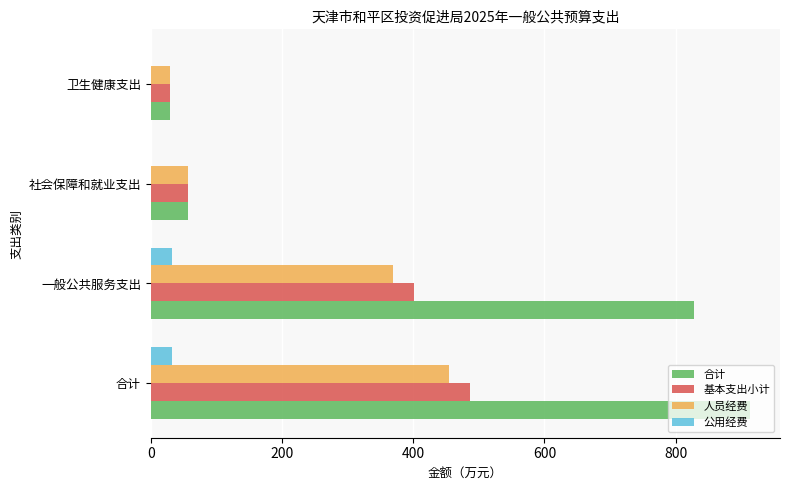

How many distinct data groups are displayed?

4